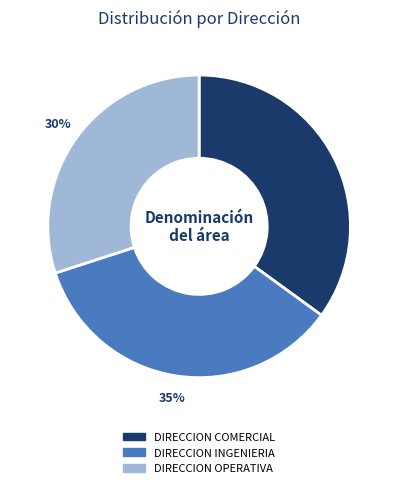

Between DIRECCION OPERATIVA and DIRECCION INGENIERIA, which is larger?

DIRECCION INGENIERIA